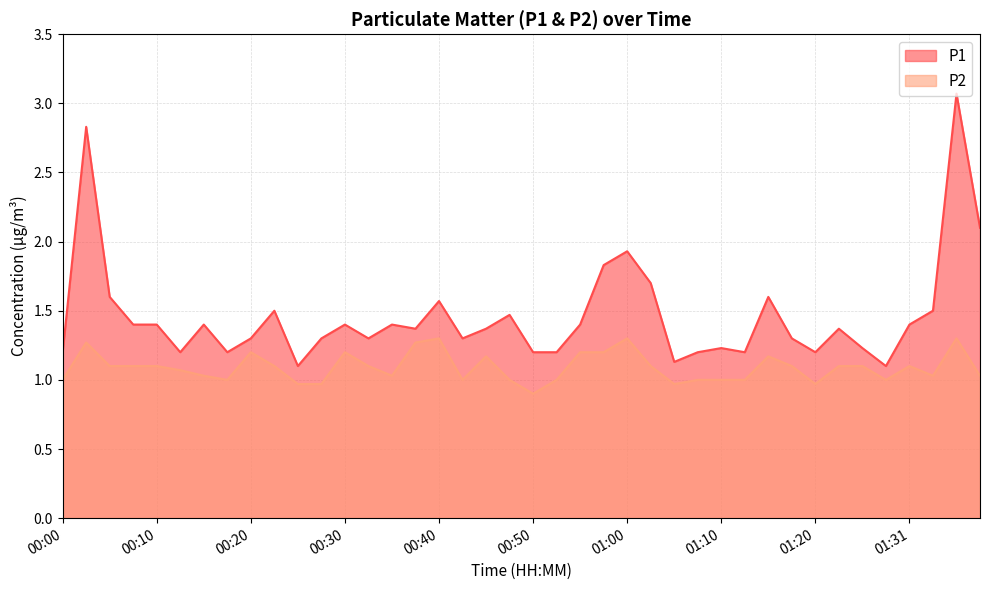

Rank the series by their average value, from lowest to highest.

P2, P1